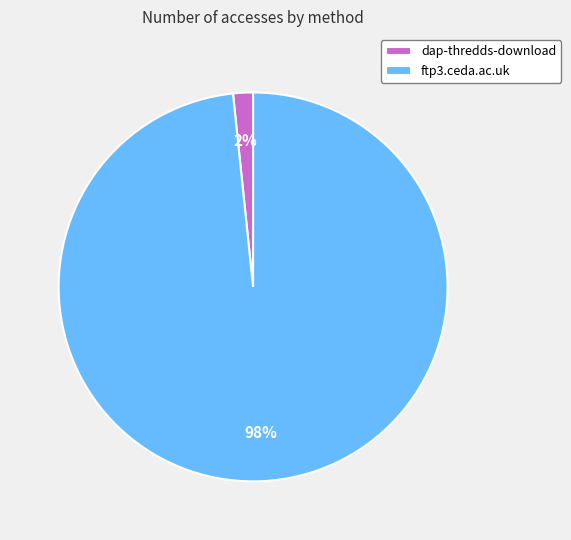

Count the number of slices in the pie.

2